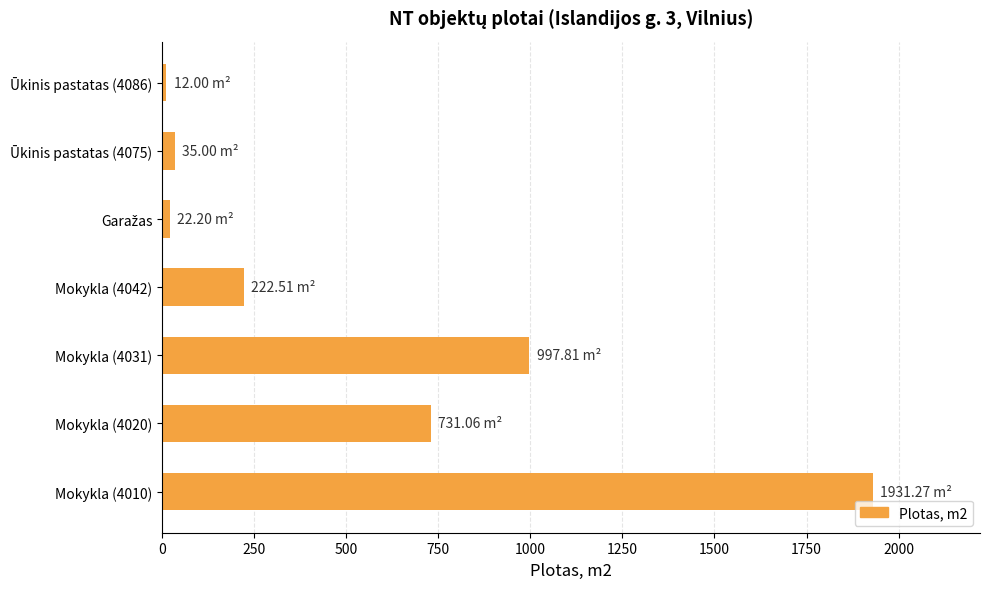

What is the maximum value shown in the chart?

1931.3